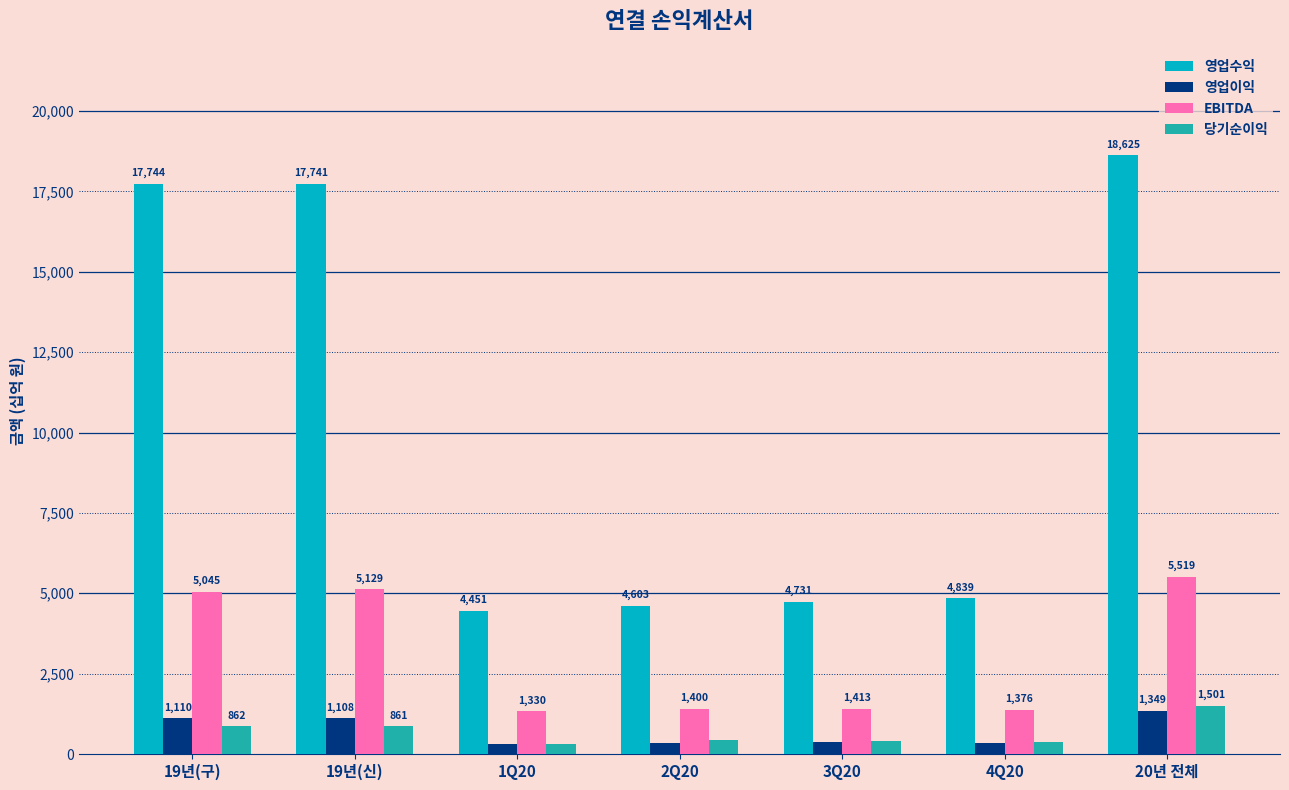

True or false: EBITDA has a value of 1329.9 at 1Q20.

True